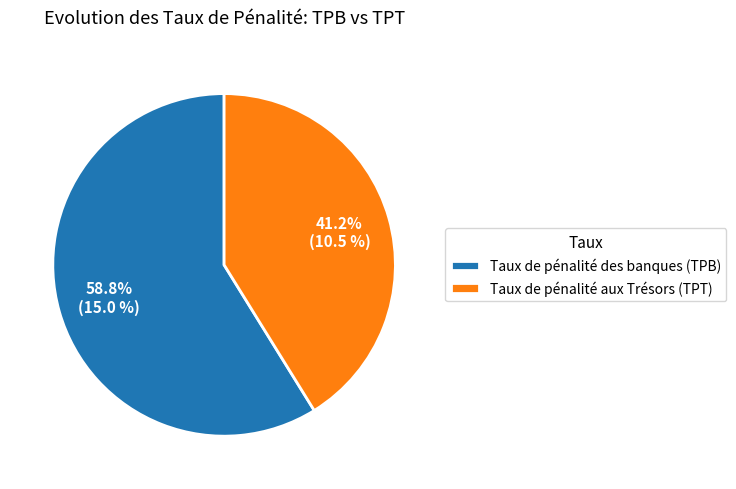

What is the largest slice in the pie chart?

Taux de pénalité des banques (TPB)